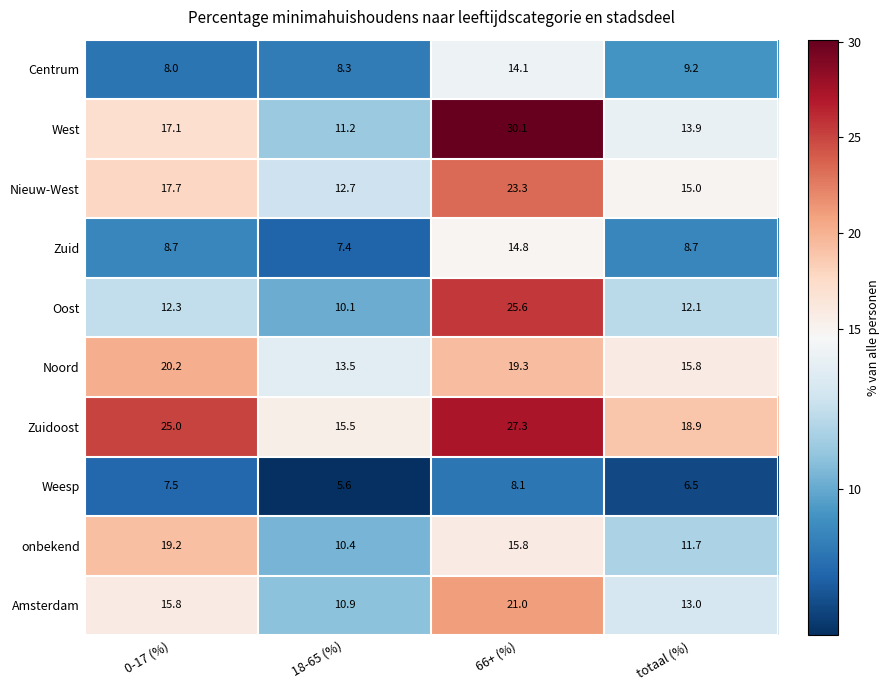

At which category is the sum across all series the highest?

66+ (%)